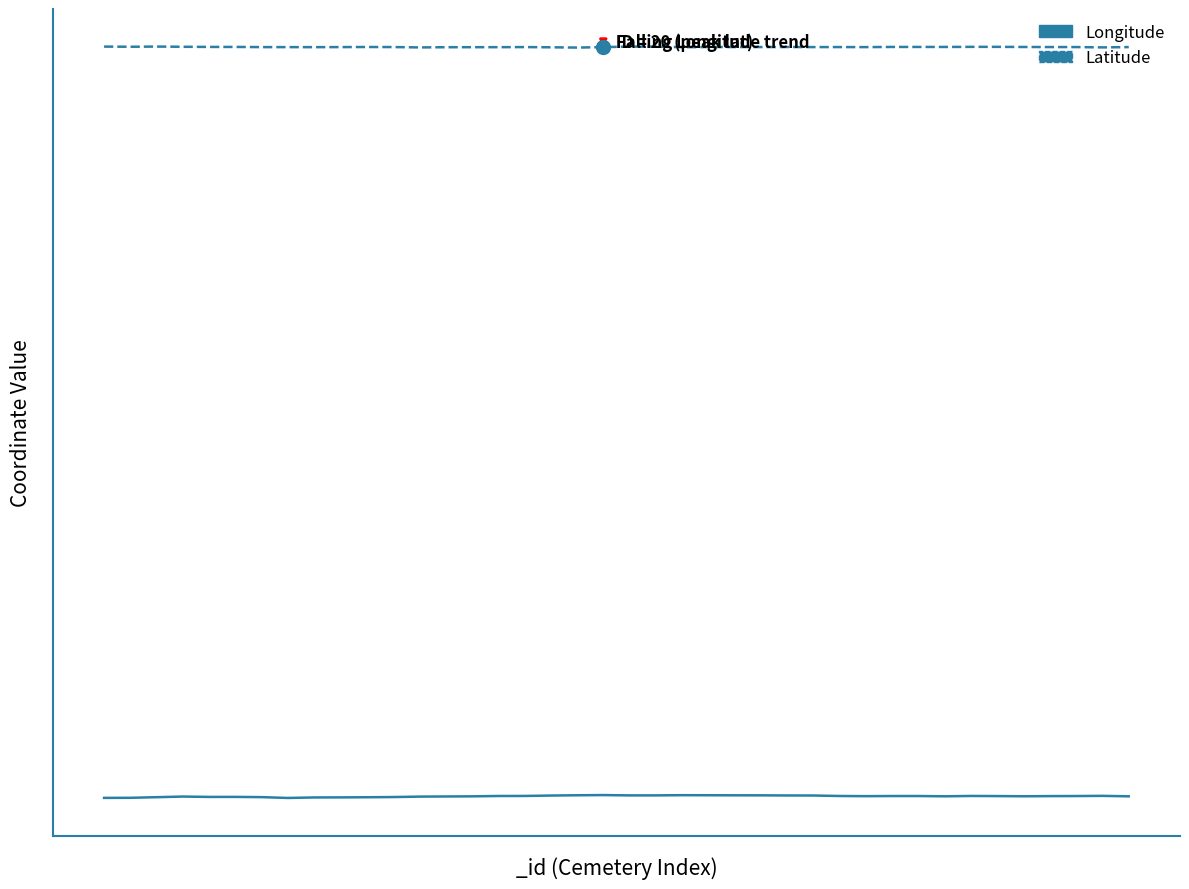

Which series has the largest range (max minus min)?

Longitude